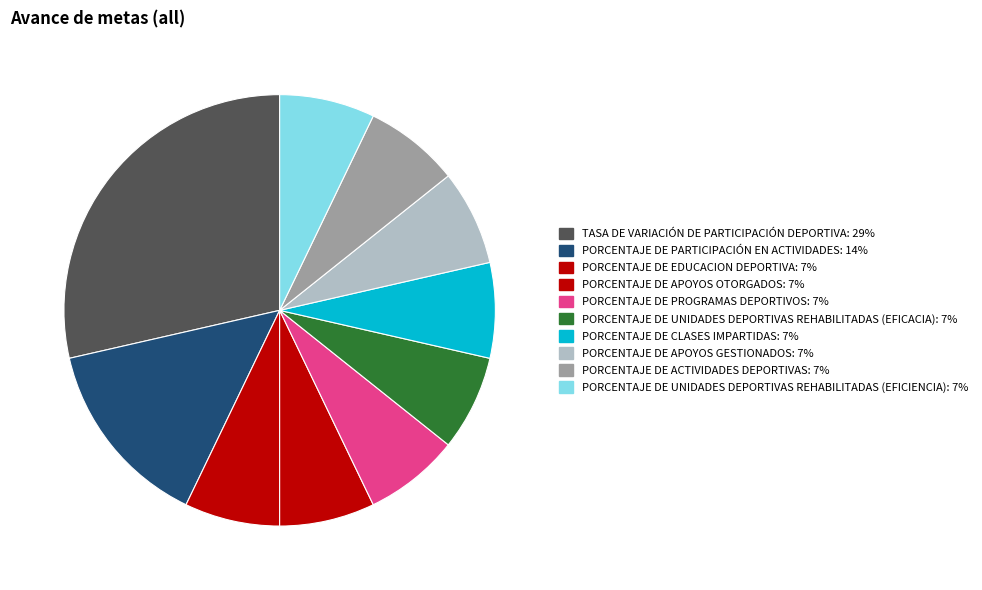

Which slice is the largest?

TASA DE VARIACIÓN DE PARTICIPACIÓN DEPORTIVA